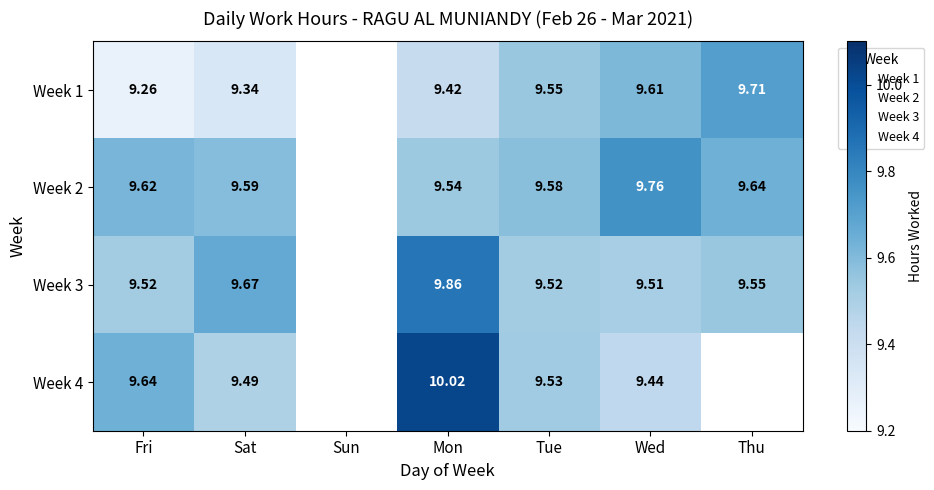

Between Sun and Sat, which is larger?

Sat